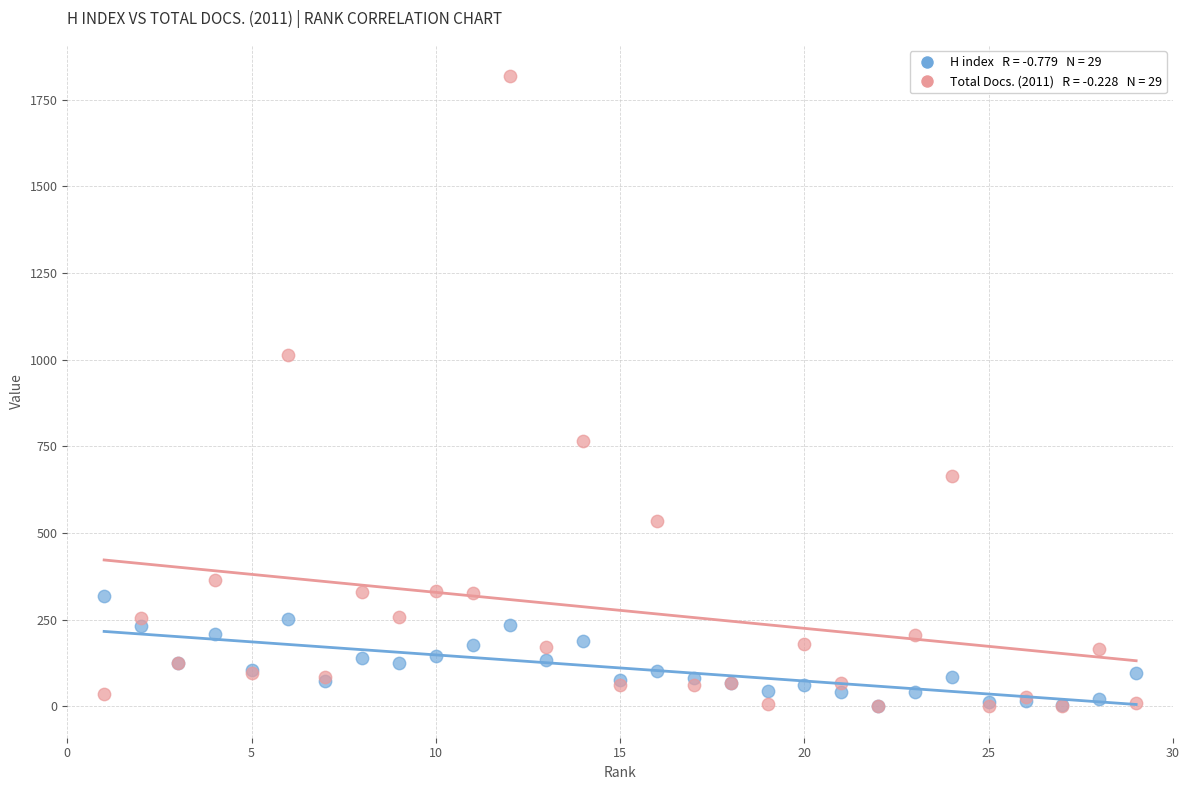

Across all series, what Y value is closest to 908?

1012